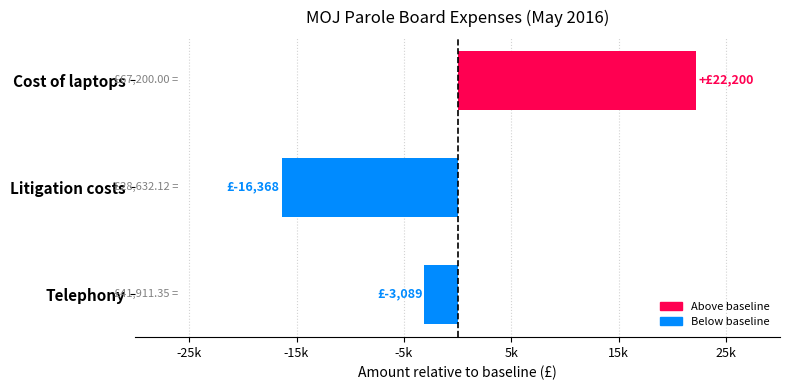

What is the difference between the maximum and minimum values?

38567.9